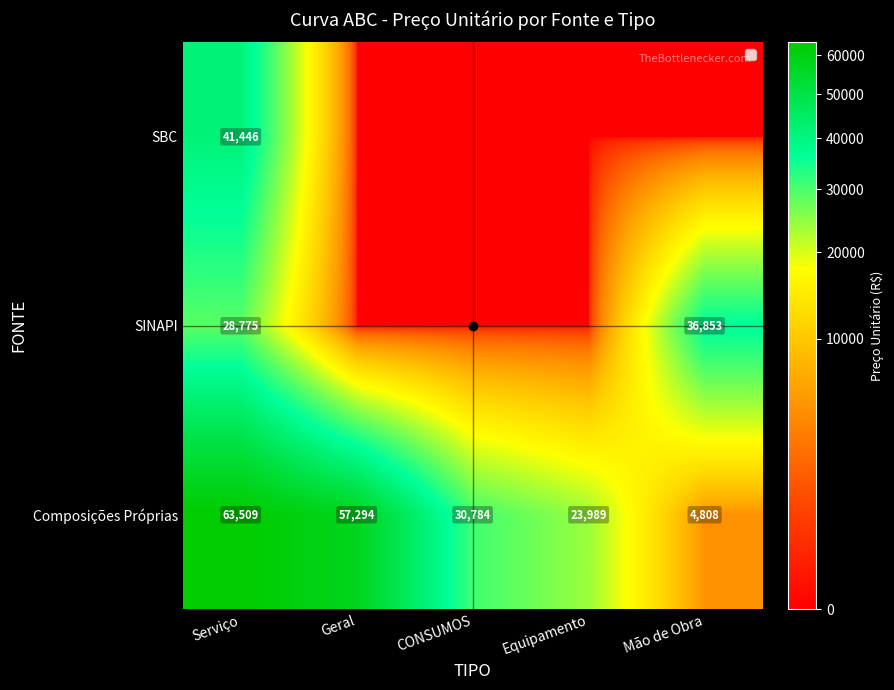

List the series in order of their peak value, highest first.

Composições Próprias, SBC, SINAPI